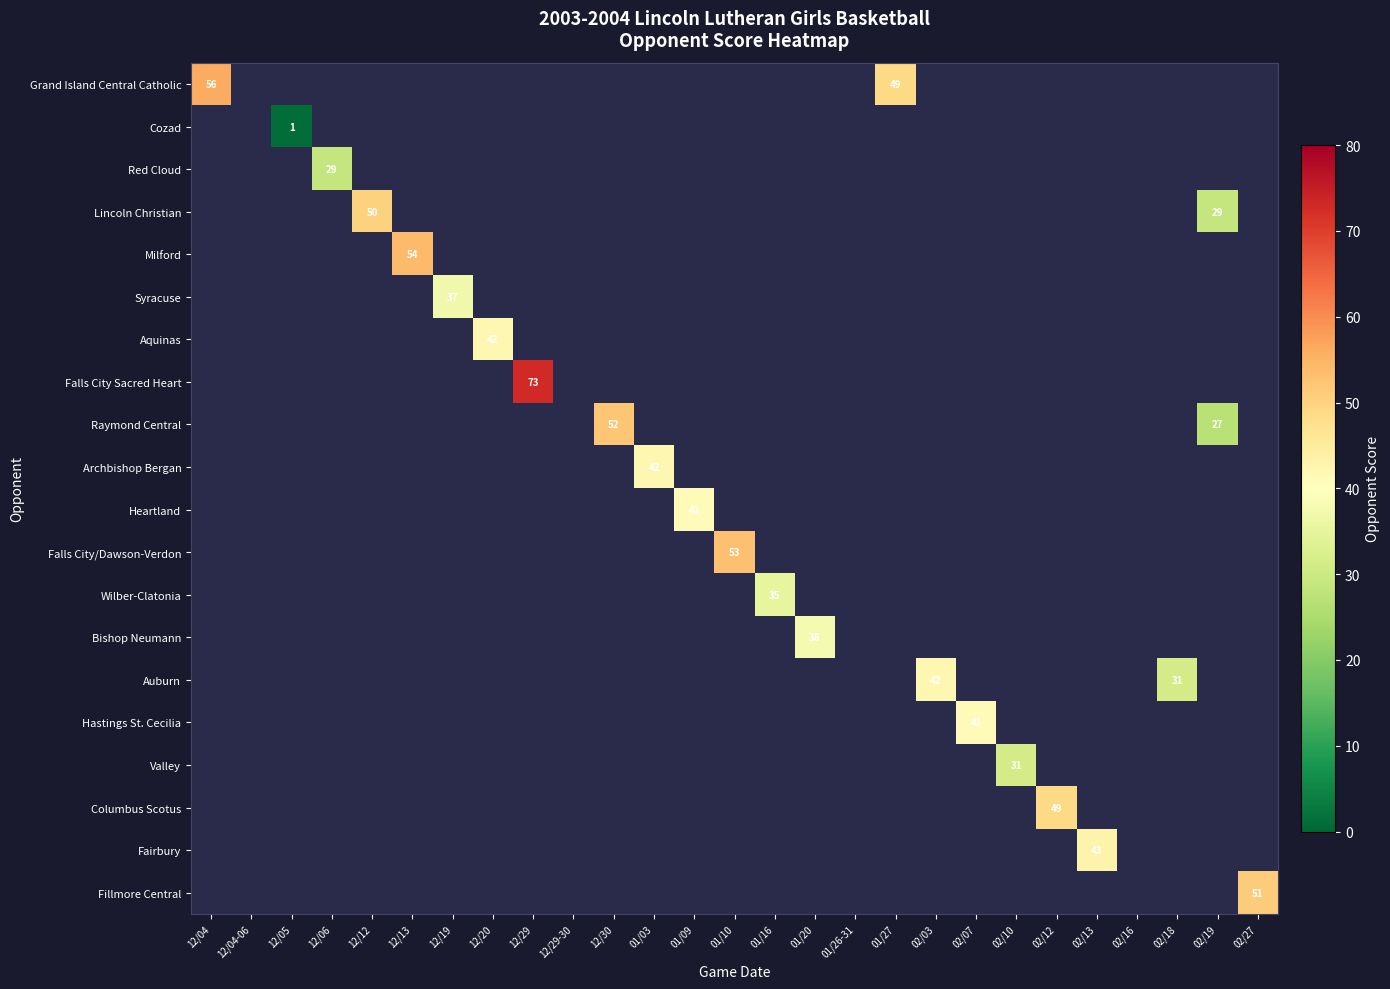

Which category has the highest value across all series?

12/29